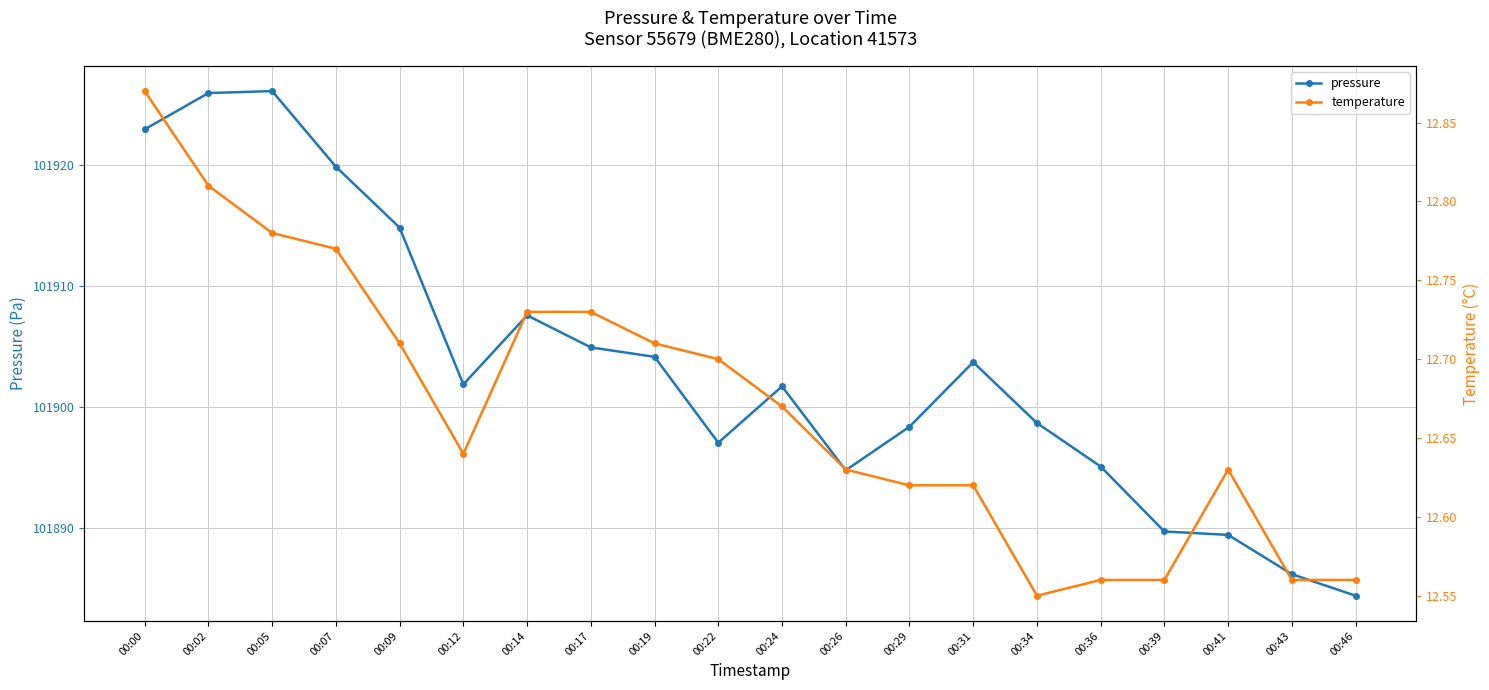

True or false: pressure has more than 0 interior local peaks.

True